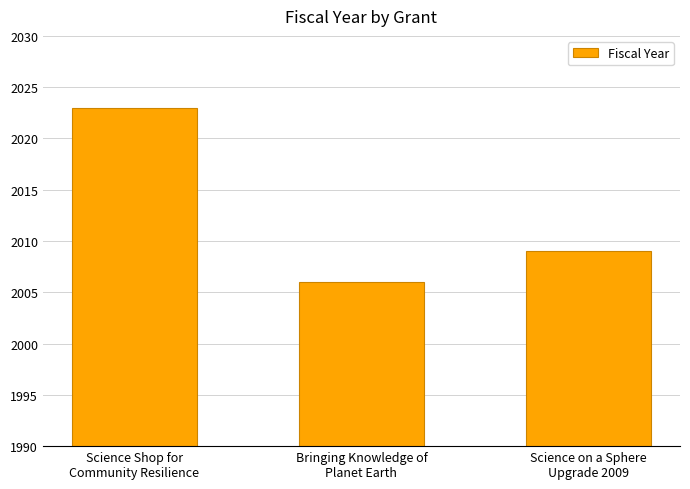

How many values are between 2006 and 2023?

3